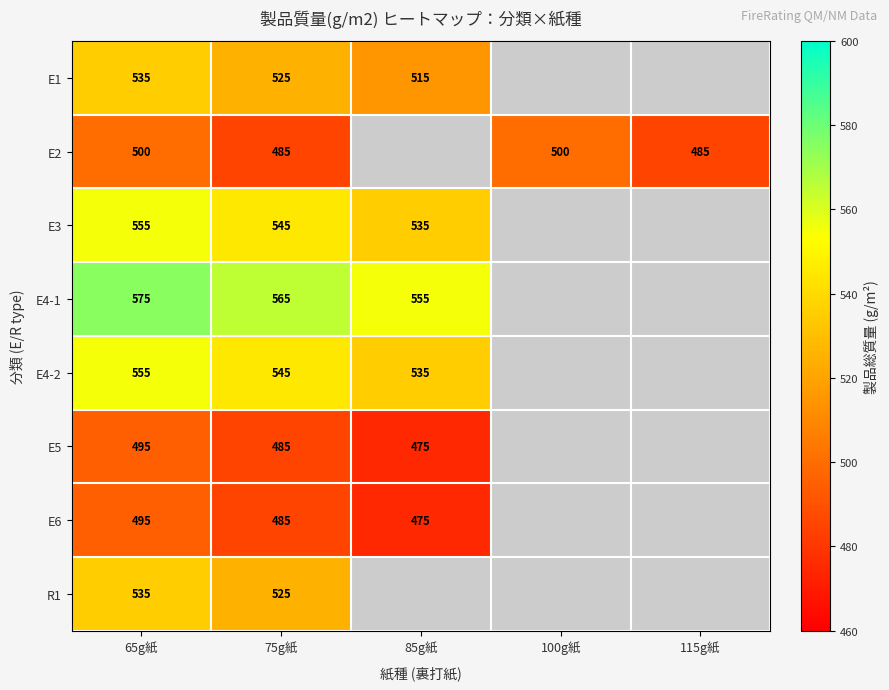

Is it true that E5 equals 863 at 65g紙?

False